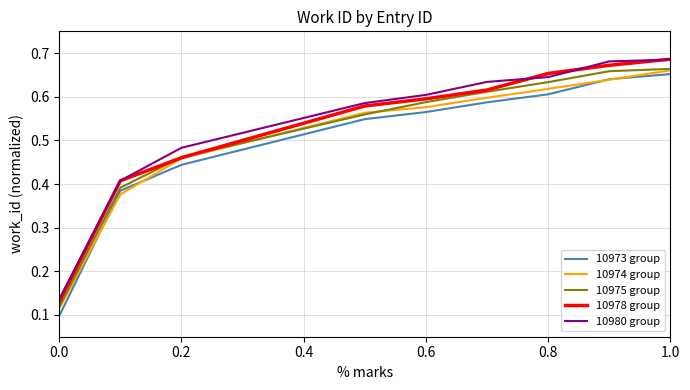

True or false: 10980 group and 10974 group intersect in this chart.

False